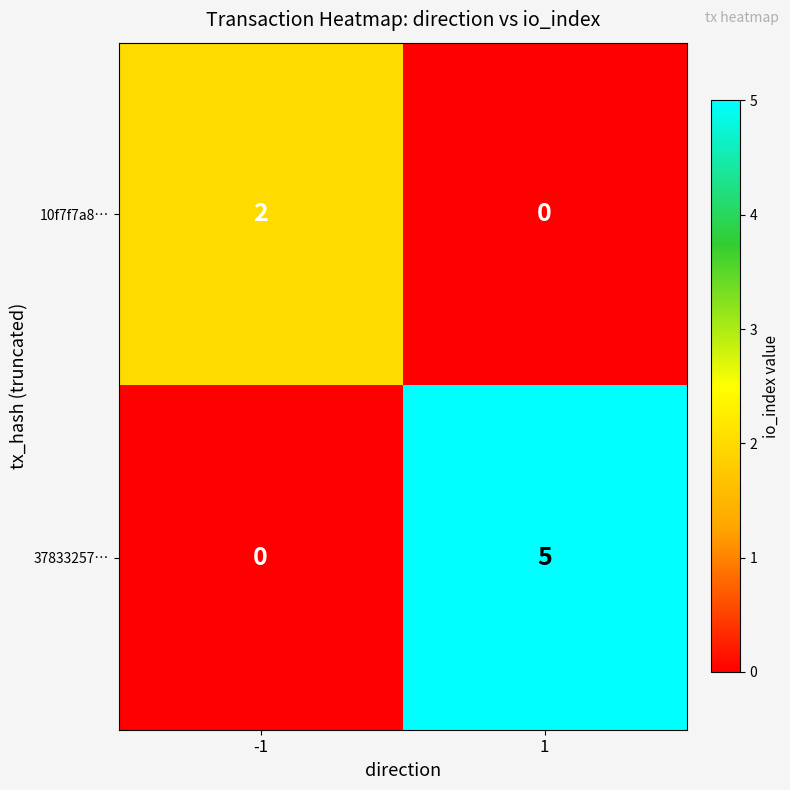

Count the number of categories in the chart.

2